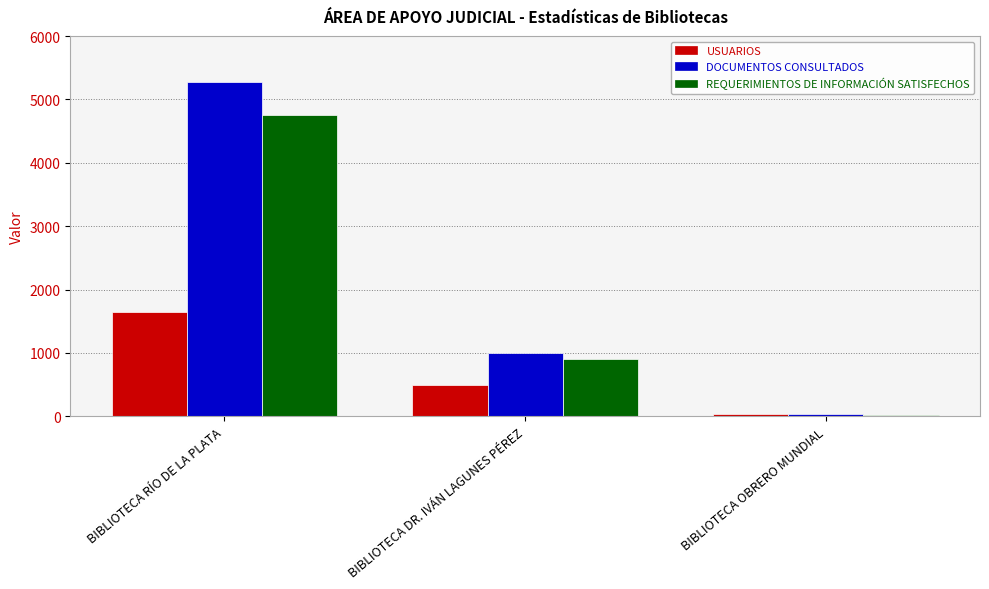

Rank the series at BIBLIOTECA DR. IVÁN LAGUNES PÉREZ from highest to lowest value.

DOCUMENTOS CONSULTADOS, REQUERIMIENTOS DE INFORMACIÓN SATISFECHOS, USUARIOS